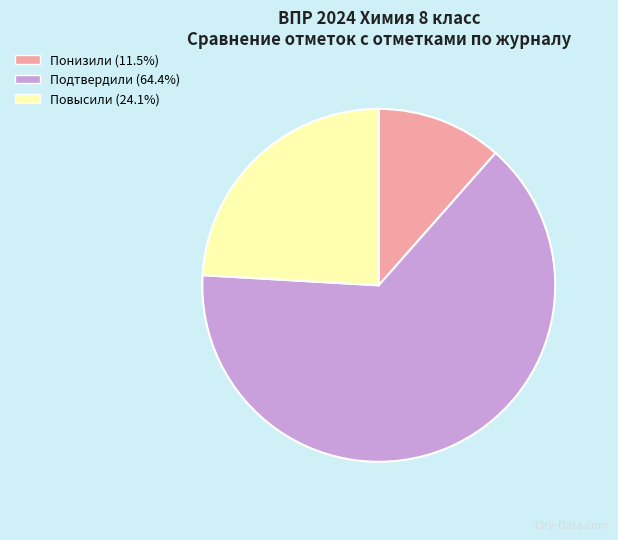

Is there any slice that represents more than half of the pie?

Yes